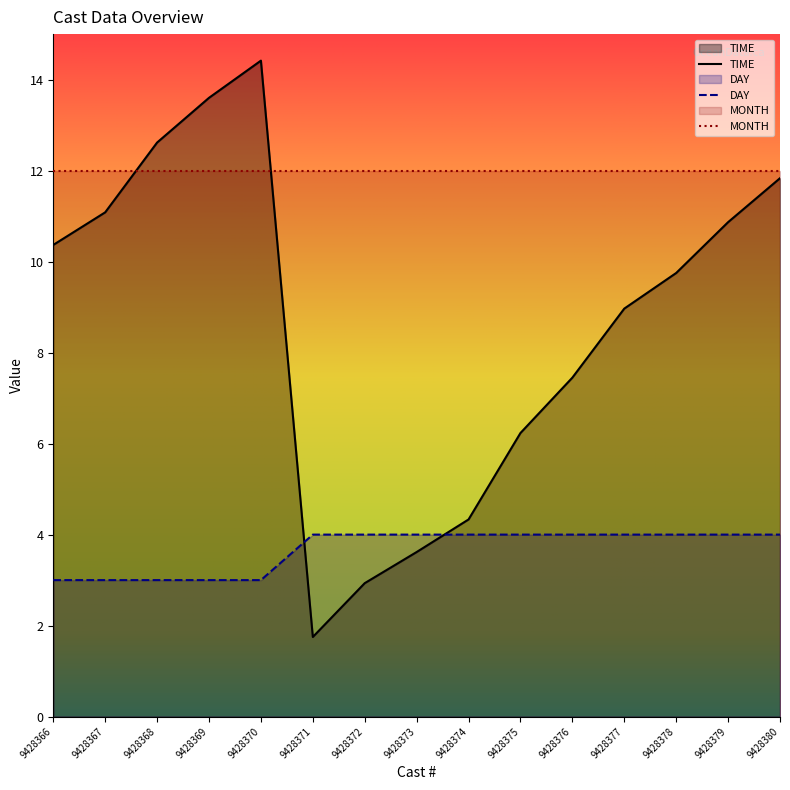

What is the total value across all series at 9428370?

29.4